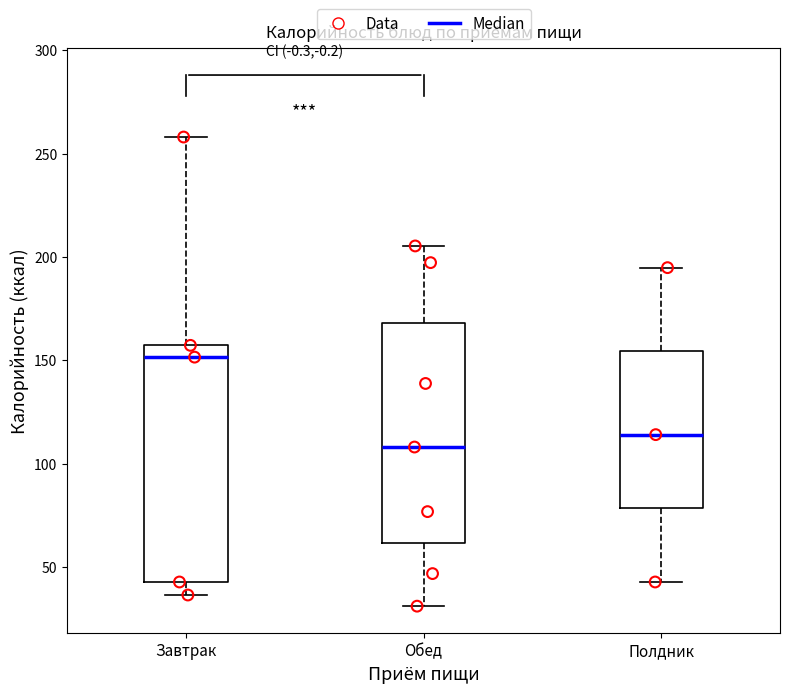

Where does the upper whisker of the box for Обед end on the y-axis? The values are not printed on the chart, so give them approximately, as read against the axis.

205